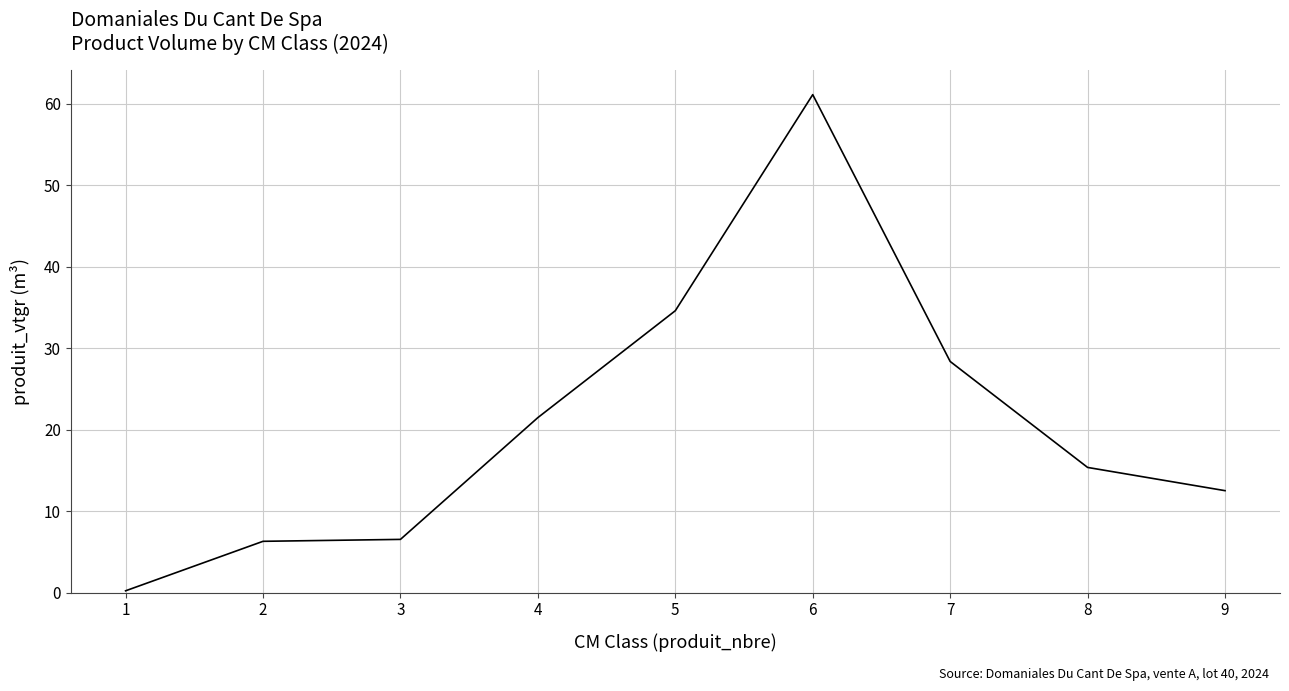

Is it true that the value at 4 is 21.5?

True